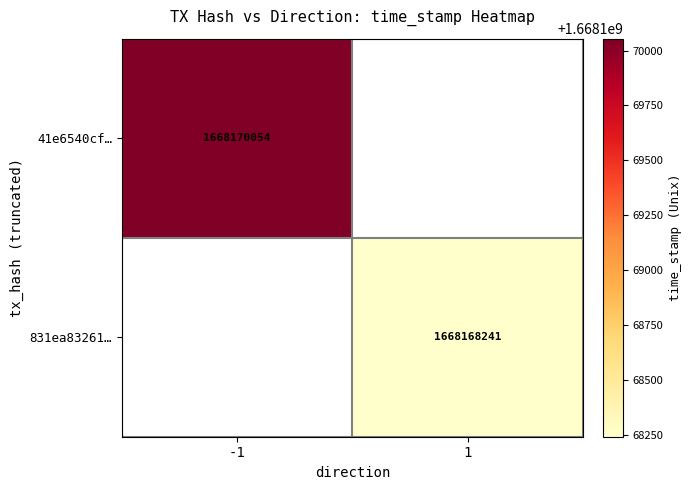

What is the smallest value displayed?

1668168241.0